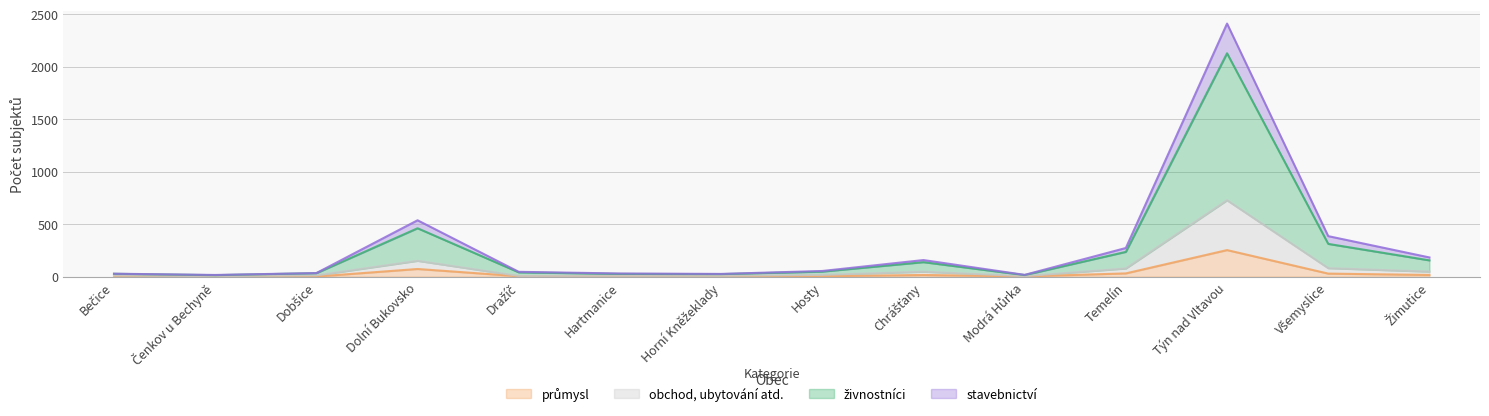

True or false: obchod, ubytování atd. and stavebnictví cross at least once.

False